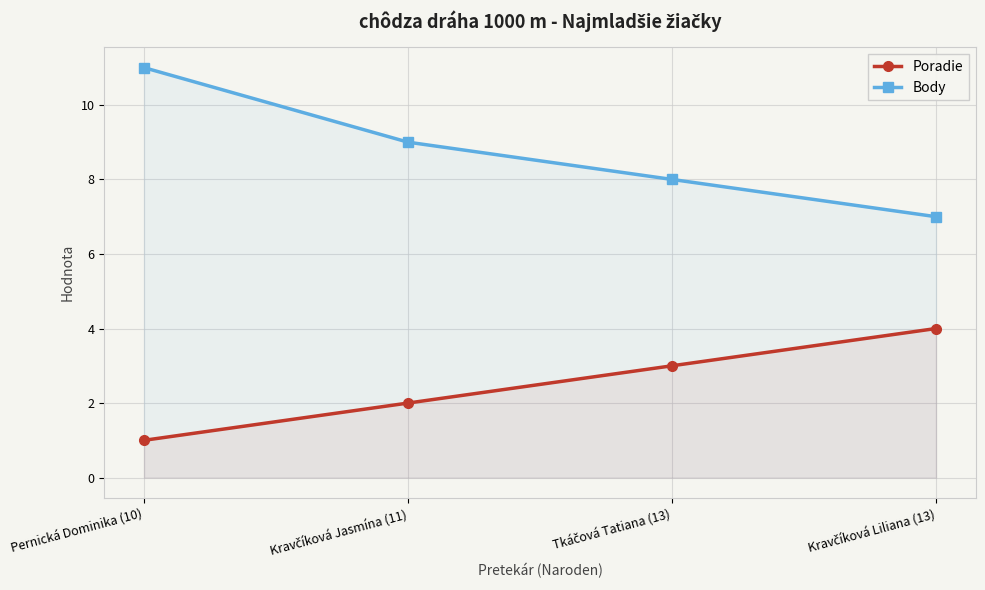

How many lines are shown in the chart?

2